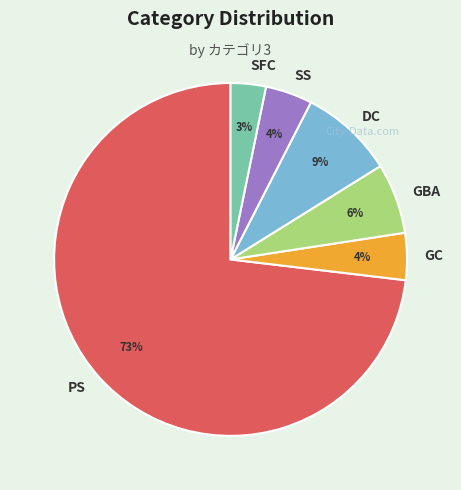

Combined, do DC and GC account for over 50%?

No